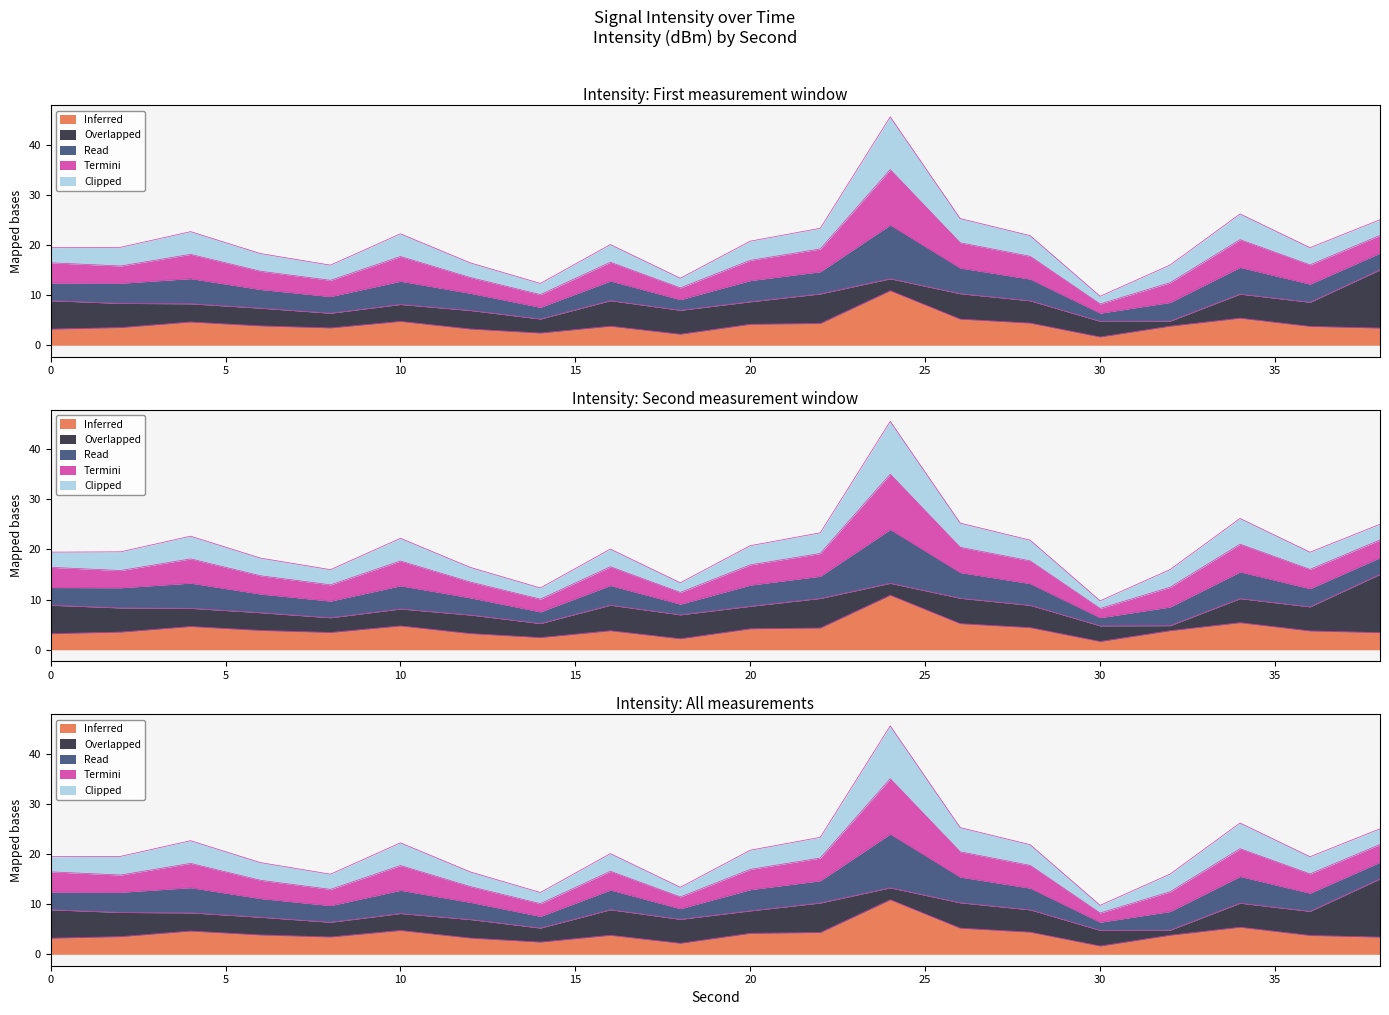

What is the value of the Termini point at the 17th from the left?

3.8